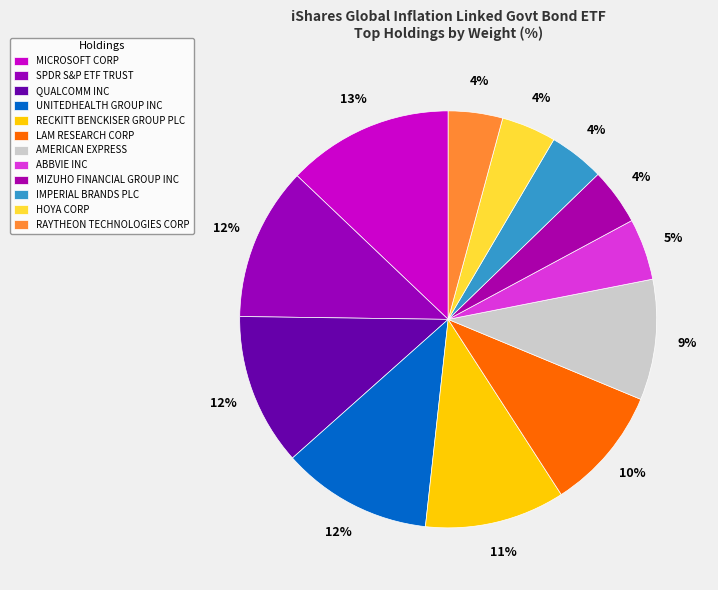

Between QUALCOMM INC and RECKITT BENCKISER GROUP PLC, which is larger?

QUALCOMM INC